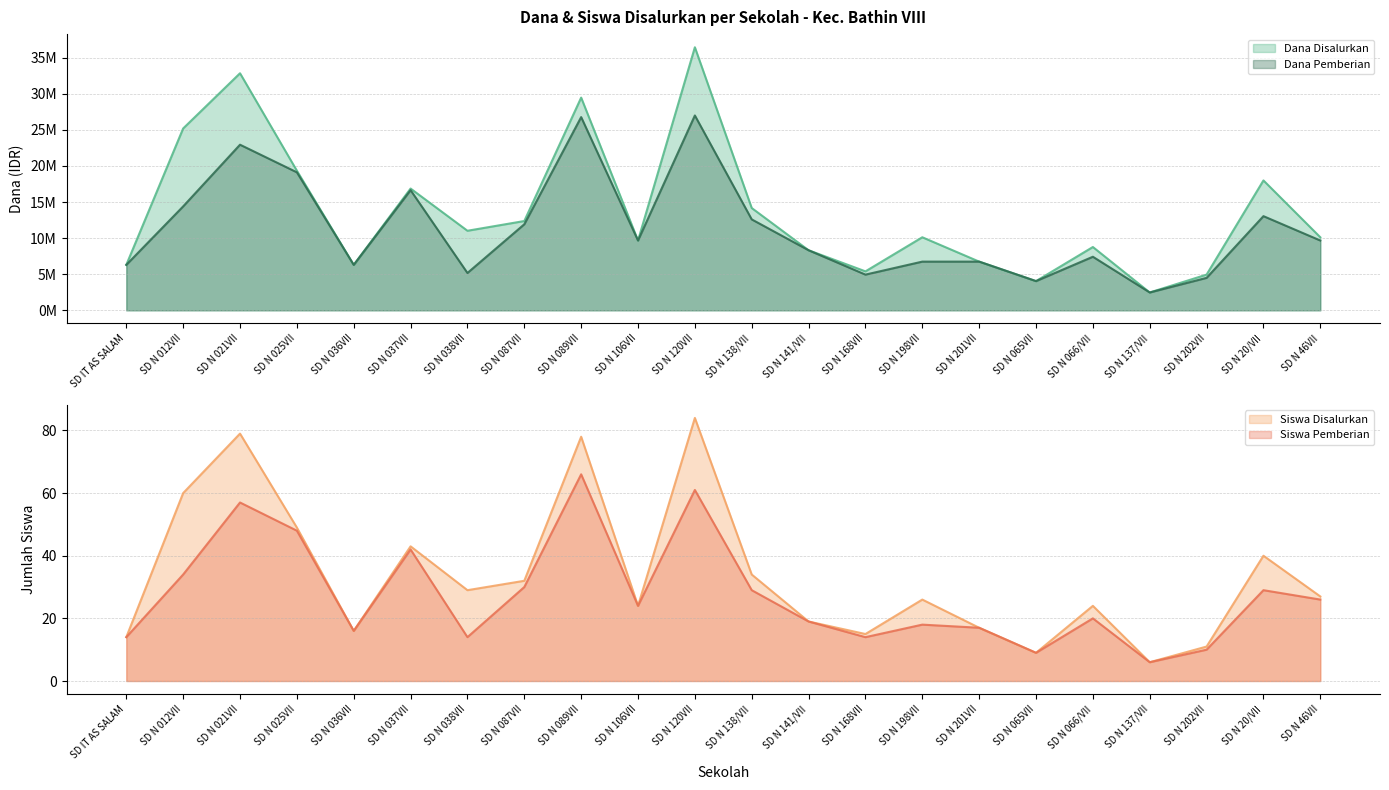

What is the difference between the maximum and minimum values in the Dana Pemberian series?

24525000